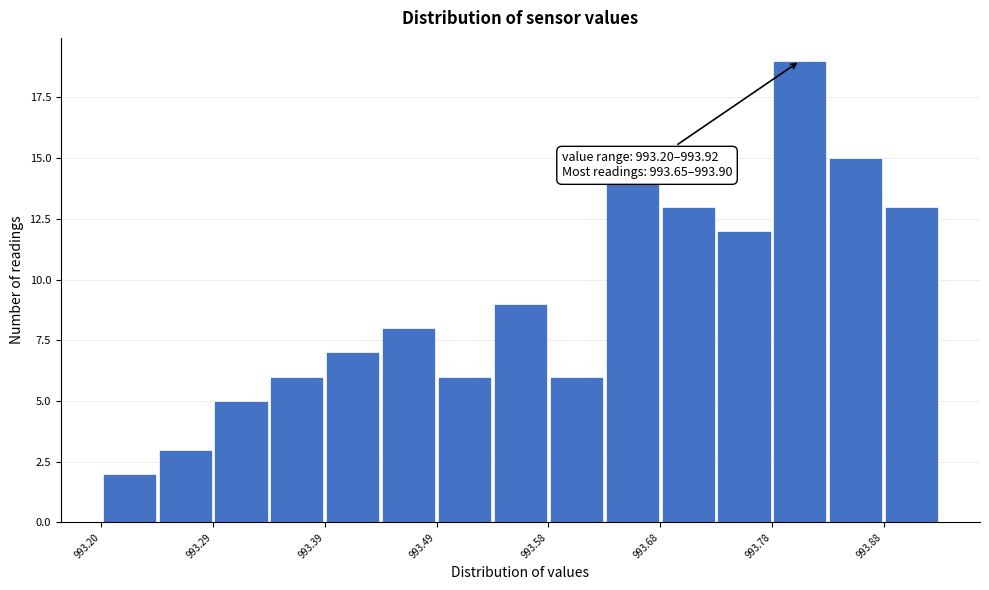

Which range on the x-axis has the tallest bar?

993.78 to 993.83